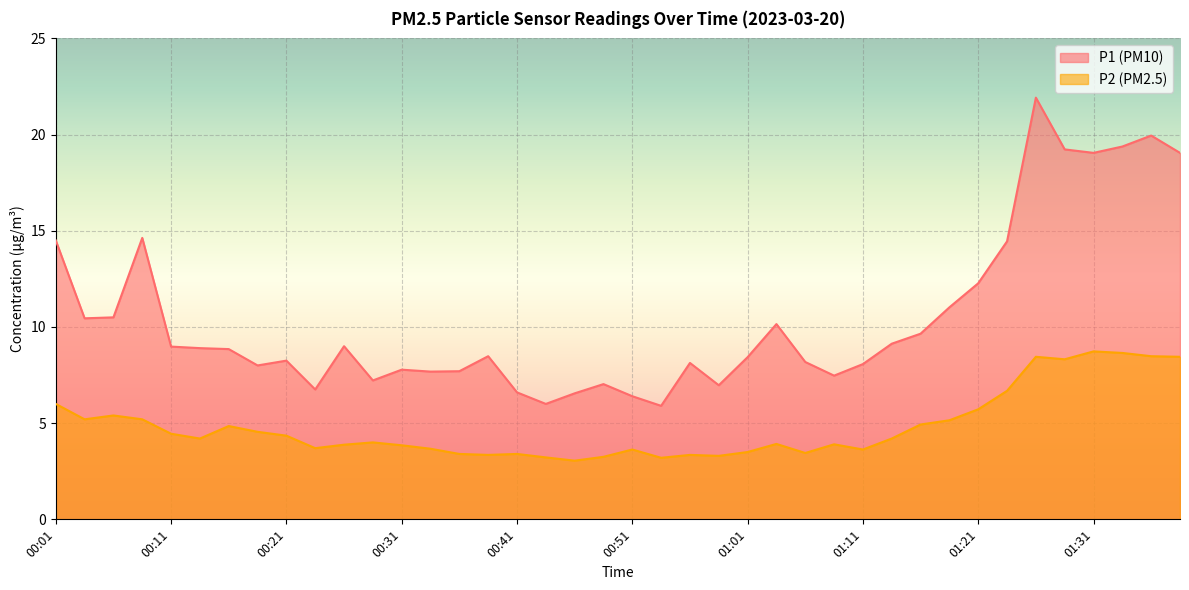

What are all the series names shown in the legend?

P1 (PM10), P2 (PM2.5)